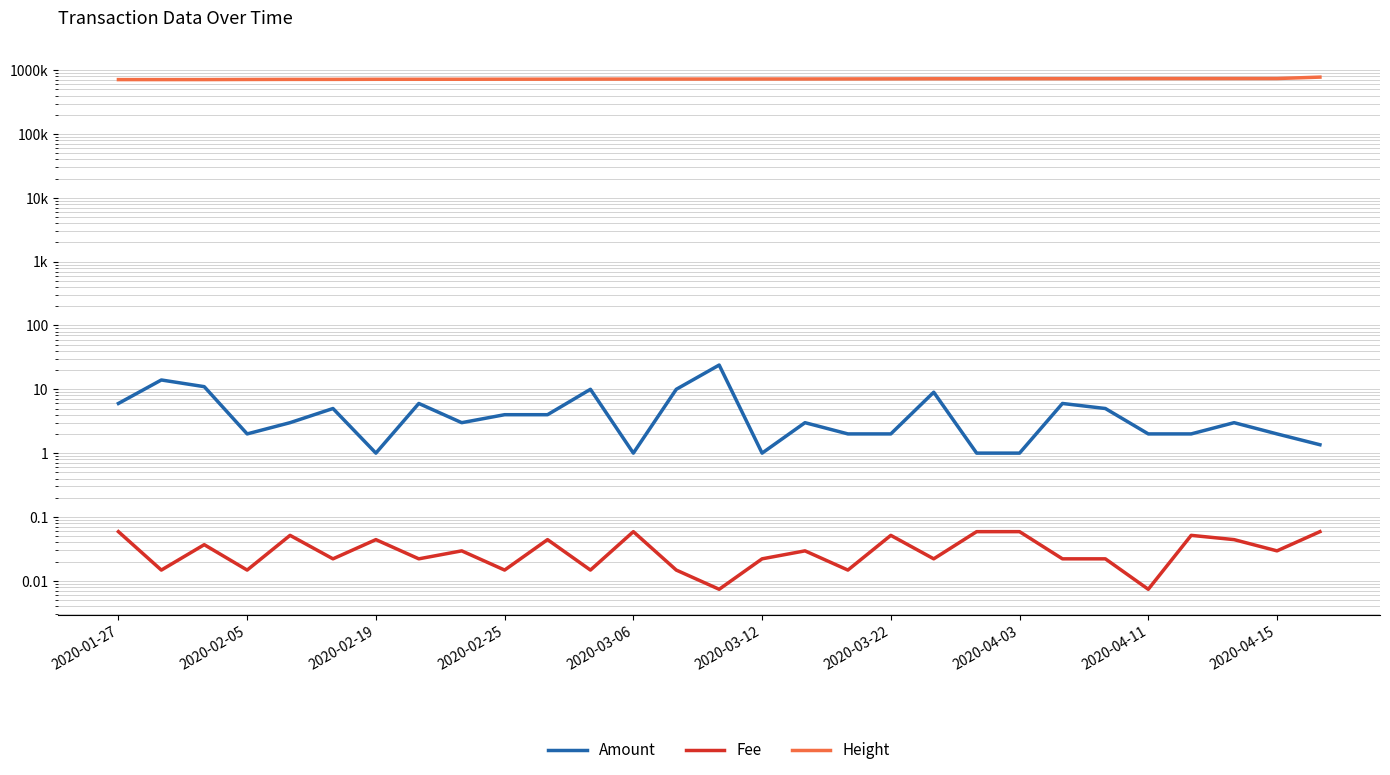

True or false: Fee and Height cross at least once.

False